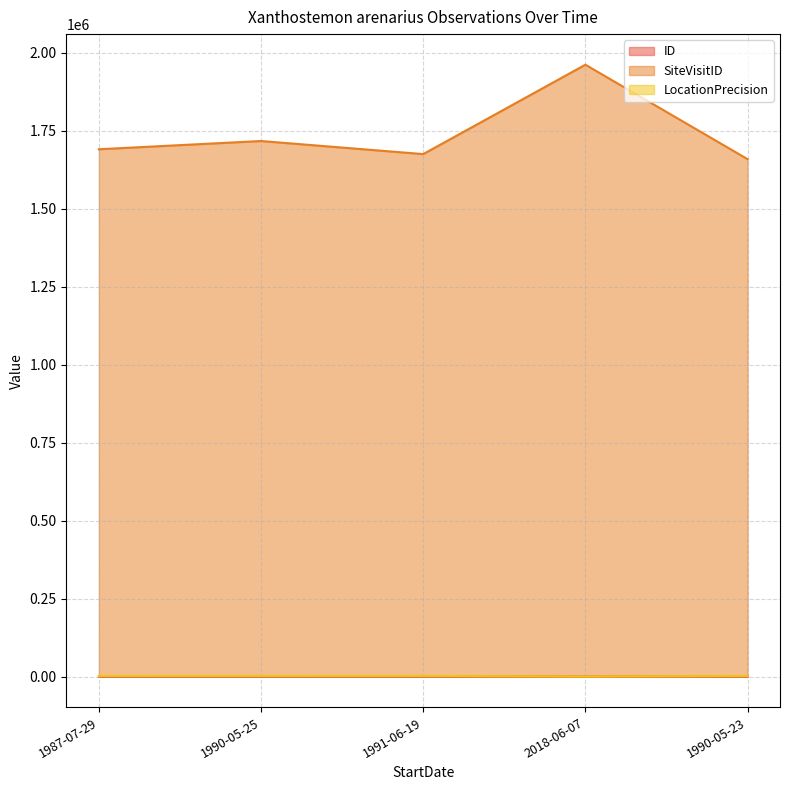

True or false: ID and SiteVisitID intersect in this chart.

False